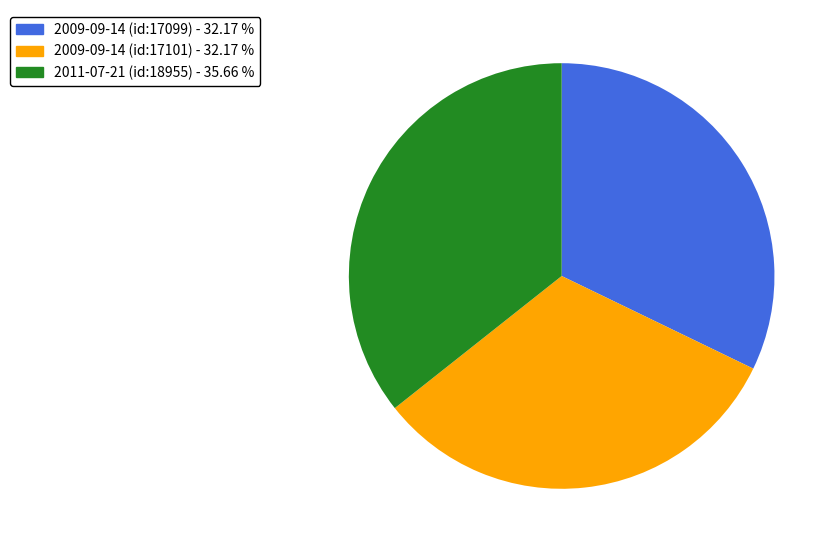

What is the ratio of the value at 2009-09-14 (id:17099) - 32.17 % to the value at 2011-07-21 (id:18955) - 35.66 %?

0.9